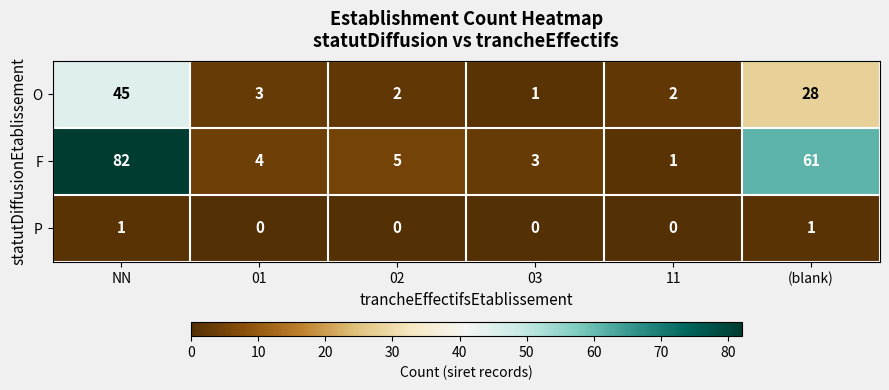

Between 01 and (blank), which series saw the biggest shift?

F